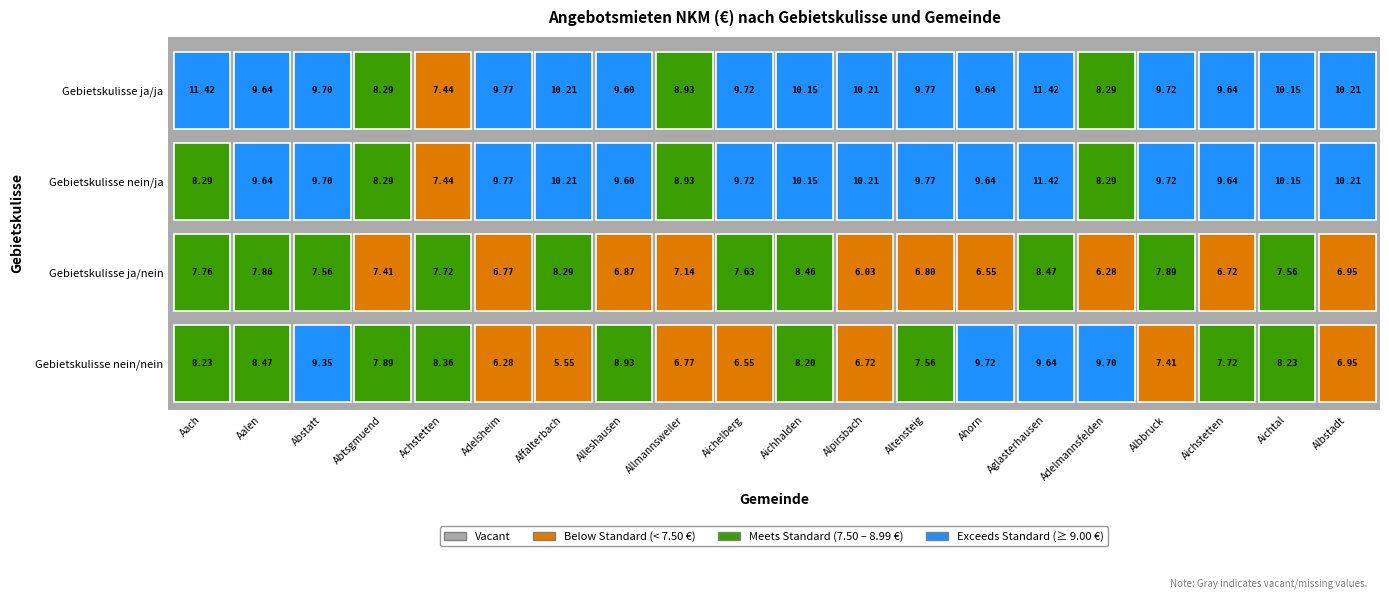

Rank the series by their maximum value, from lowest to highest.

ja_nein, nein_nein, nein_ja, ja_ja